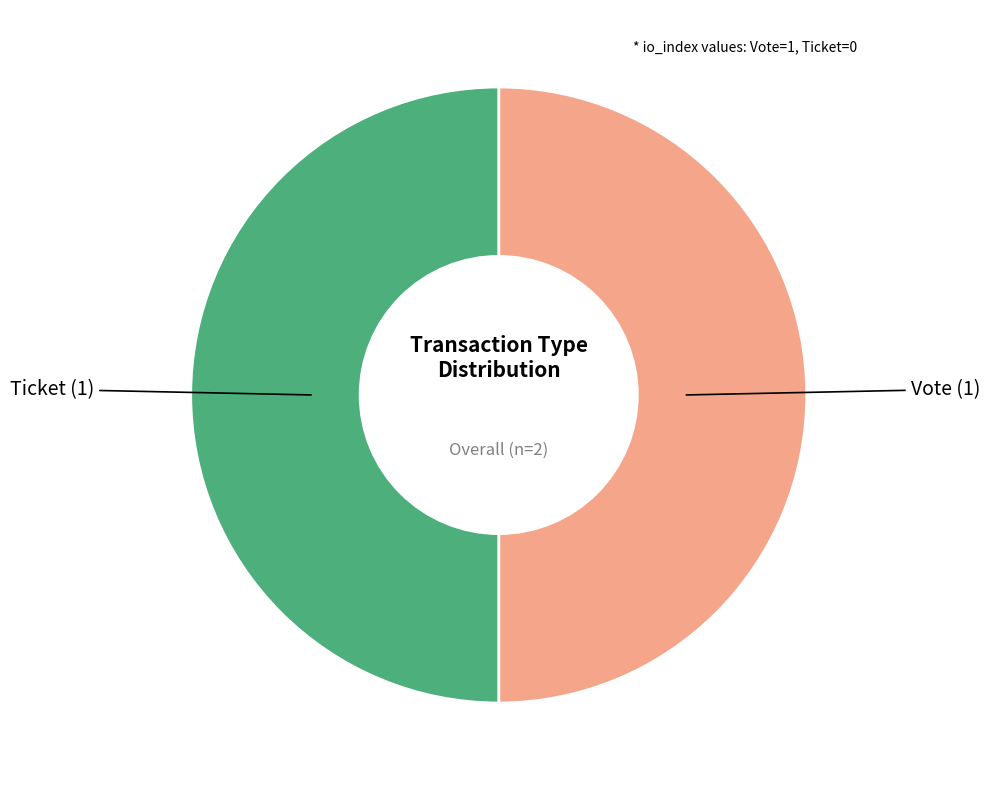

Rank the categories by value from highest to lowest.

Vote (io_index=1), Ticket (io_index=0)